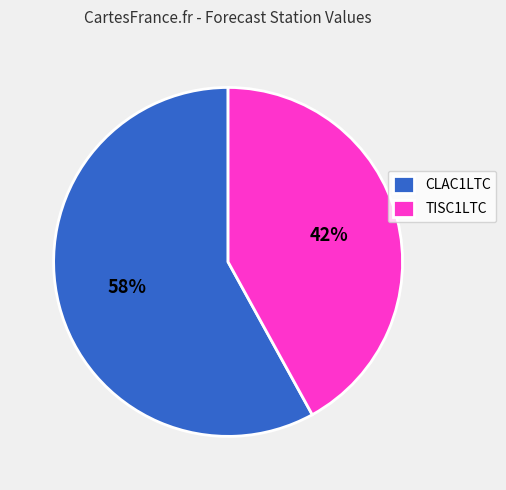

What is the smallest slice in the pie chart?

TISC1LTC